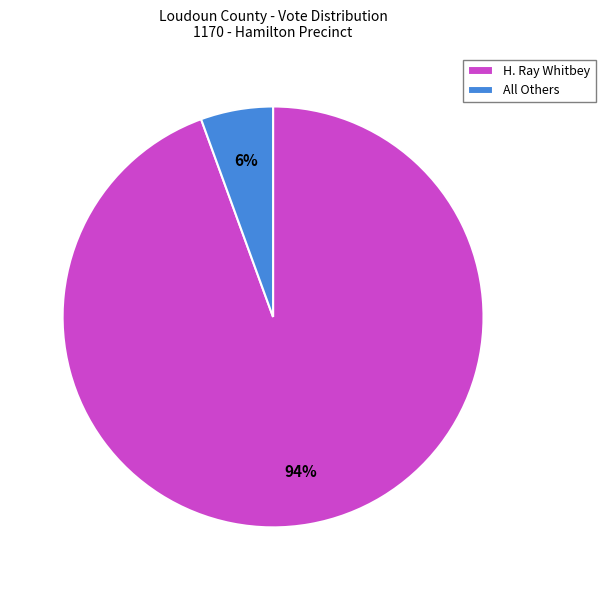

Which category has the smallest portion of the pie?

All Others